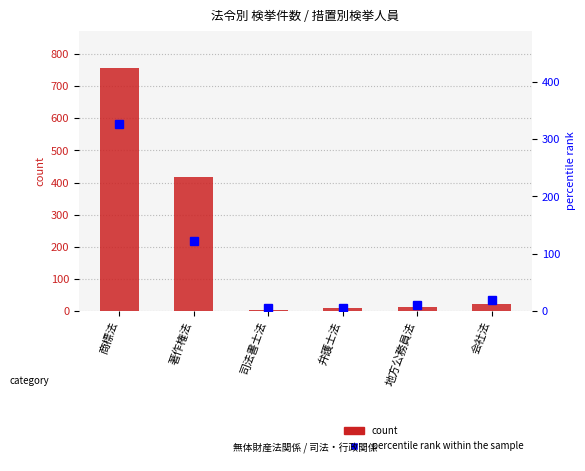

Rank the series at 会社法 from highest to lowest value.

count, percentile rank within the sample